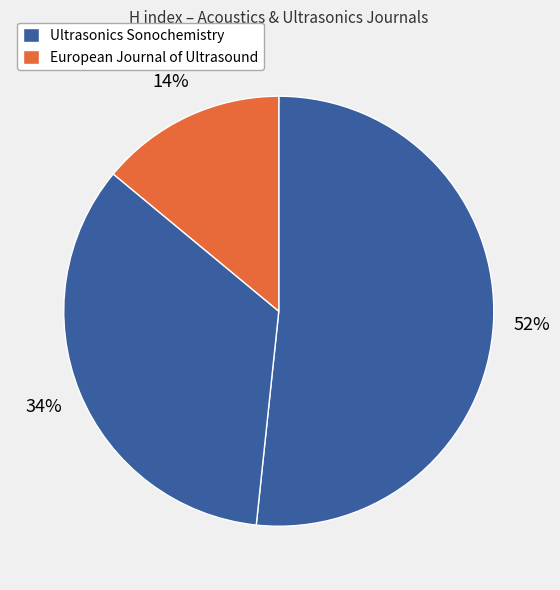

How many segments does this pie chart have?

3